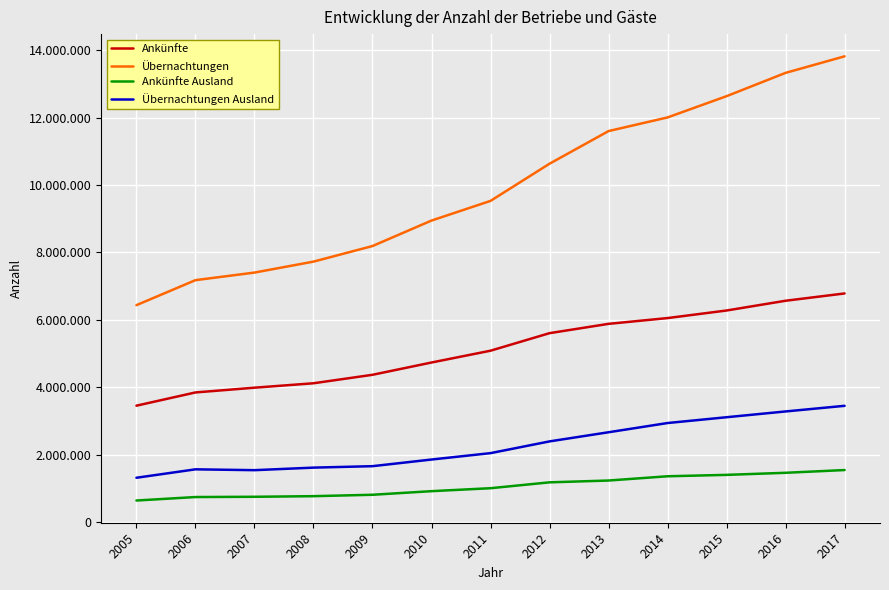

The Übernachtungen Ausland series shows 1536324 at 2007. True or false?

True